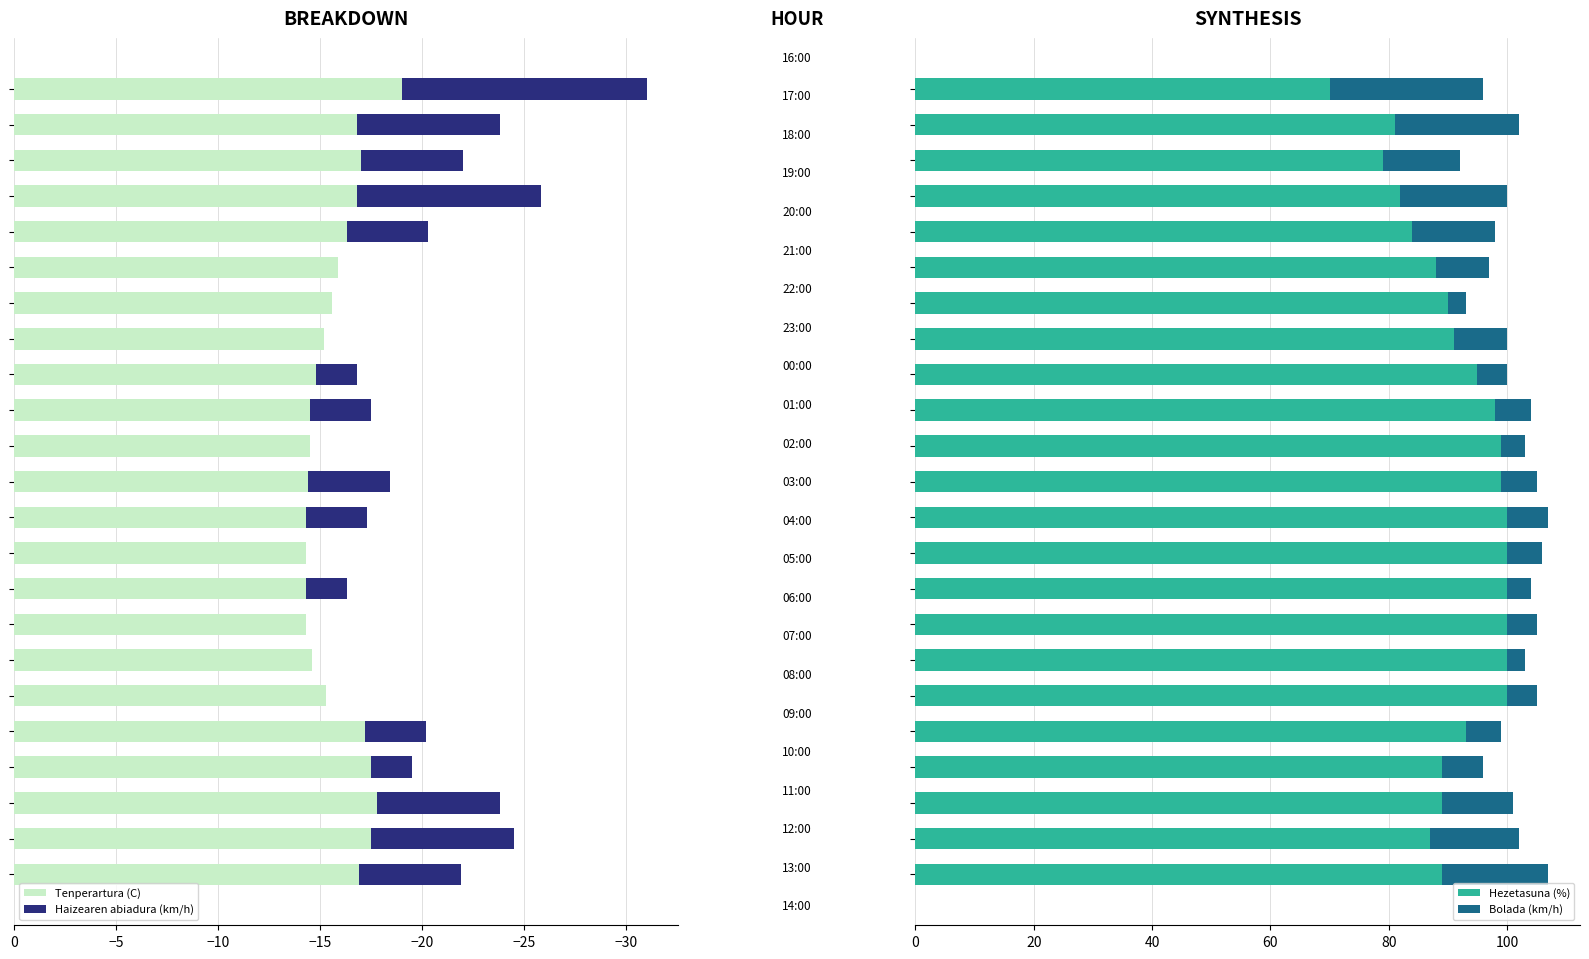

Are the bars horizontal?

Yes